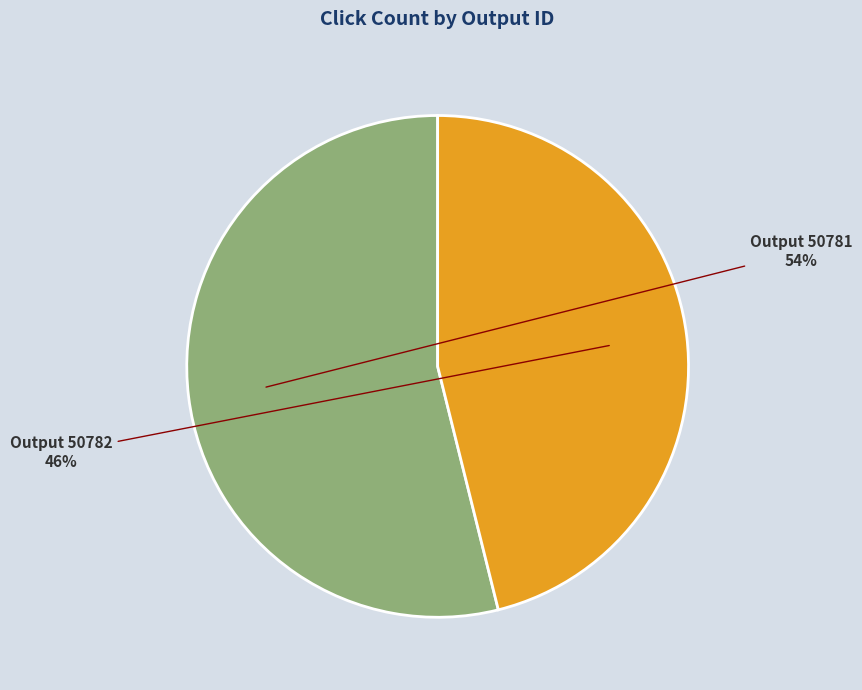

Is there any slice that represents more than half of the pie?

Yes